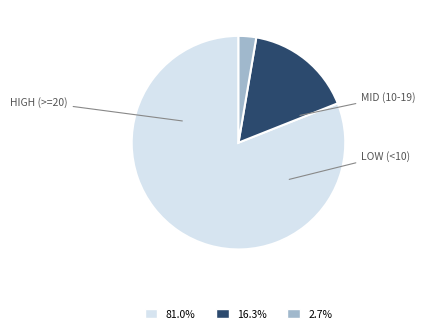

Is there any slice that represents more than half of the pie?

Yes